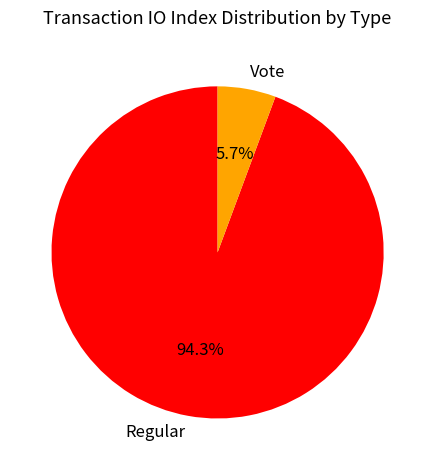

The Vote slice represents 6% of the pie. True or false?

True